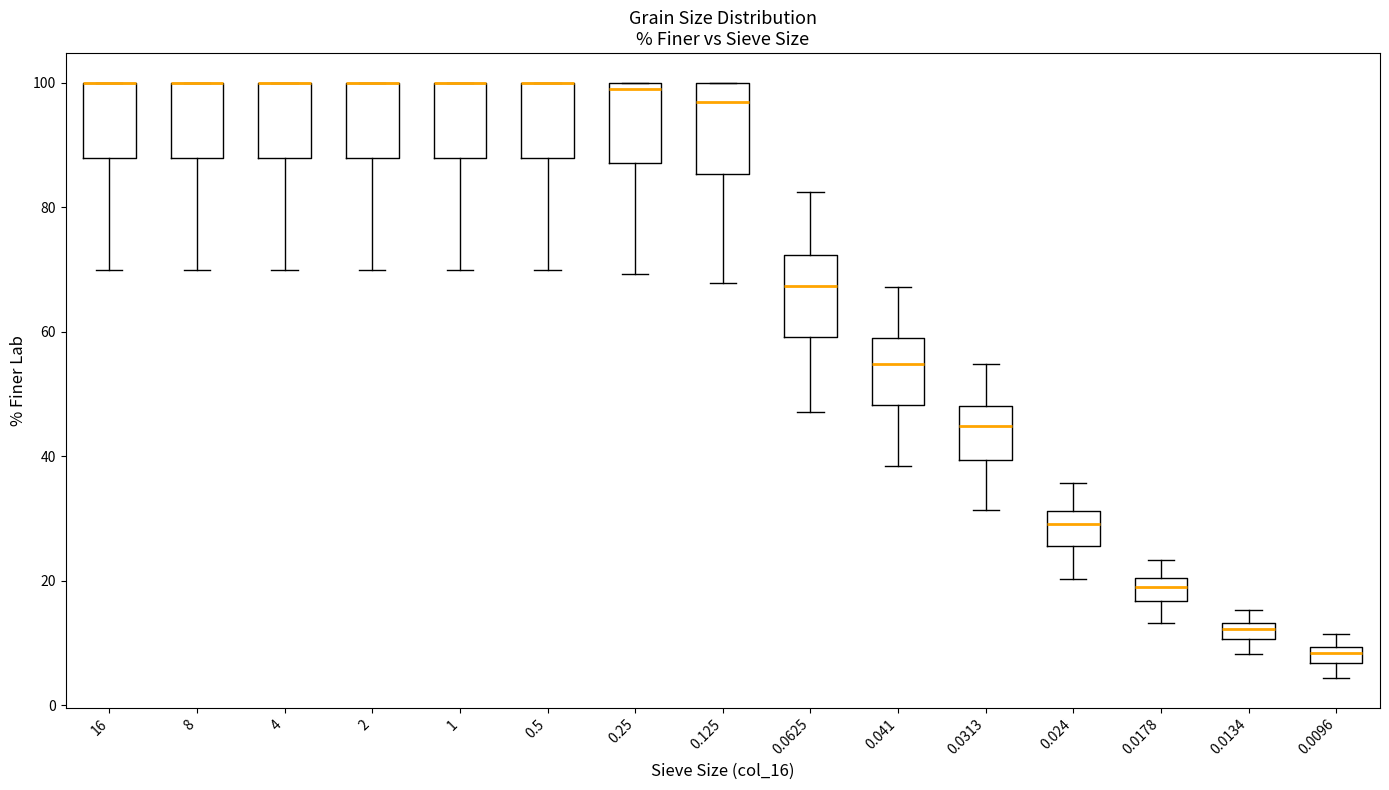

Where is the lower edge of the box at x = 0.0313 on the y-axis? The values are not printed on the chart, so give them approximately, as read against the axis.

40